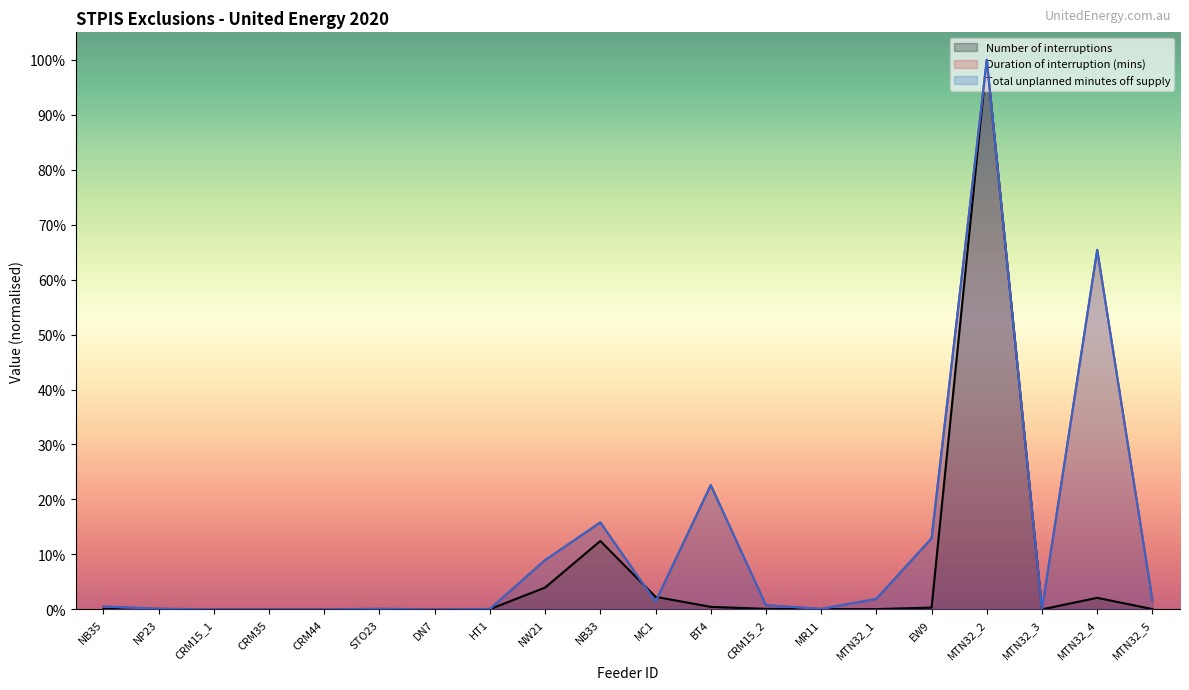

In Total unplanned minutes off supply, how many points are higher than both neighbors (excluding endpoints)?

5